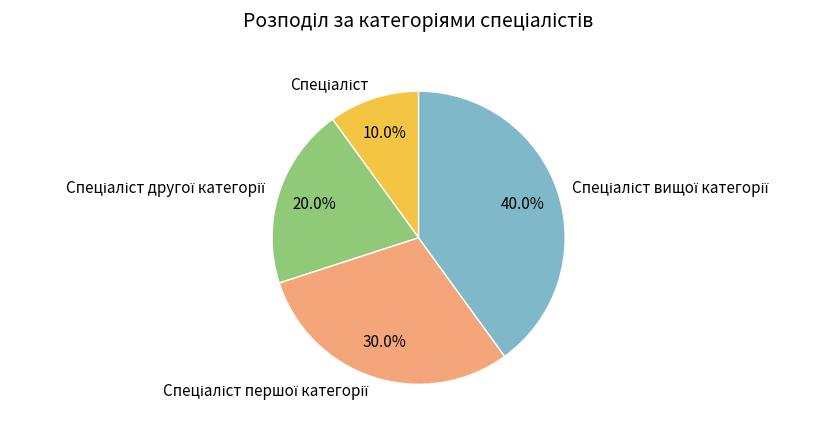

Is there any slice that represents more than half of the pie?

No